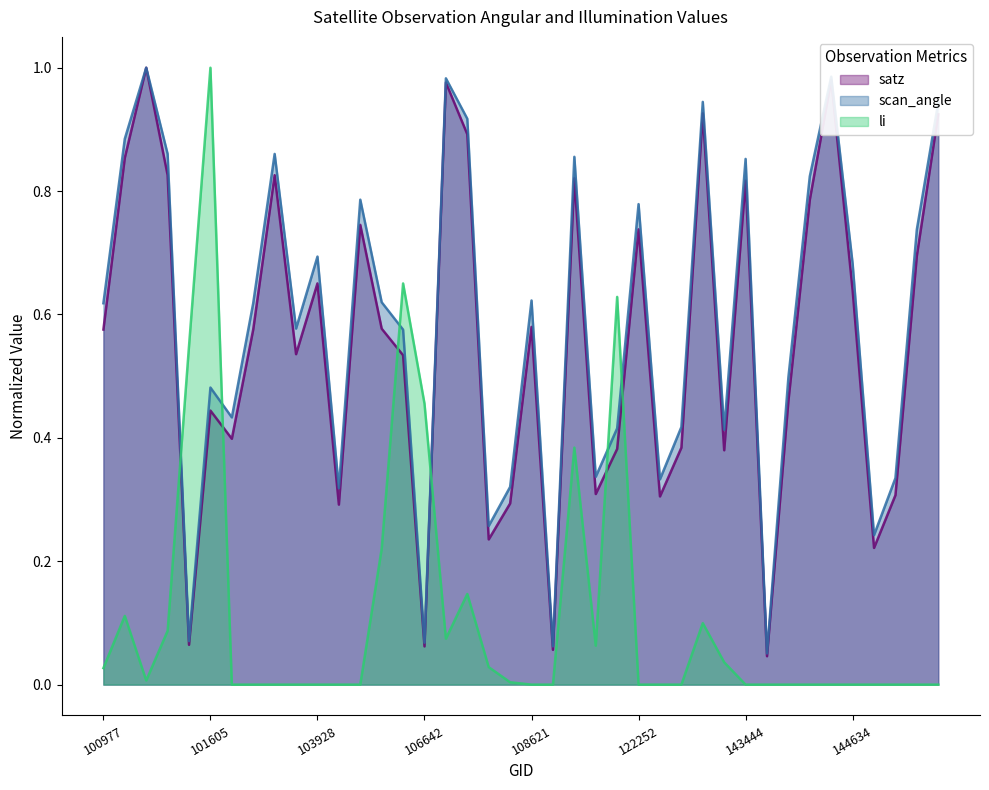

List the series in order of their peak value, lowest first.

satz, scan_angle, li